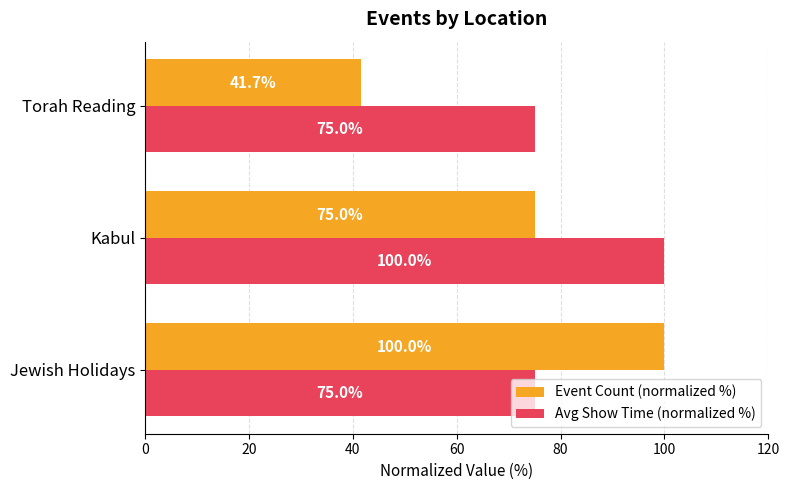

Between Jewish Holidays and Torah Reading, which series saw the biggest shift?

Event Count (normalized %)